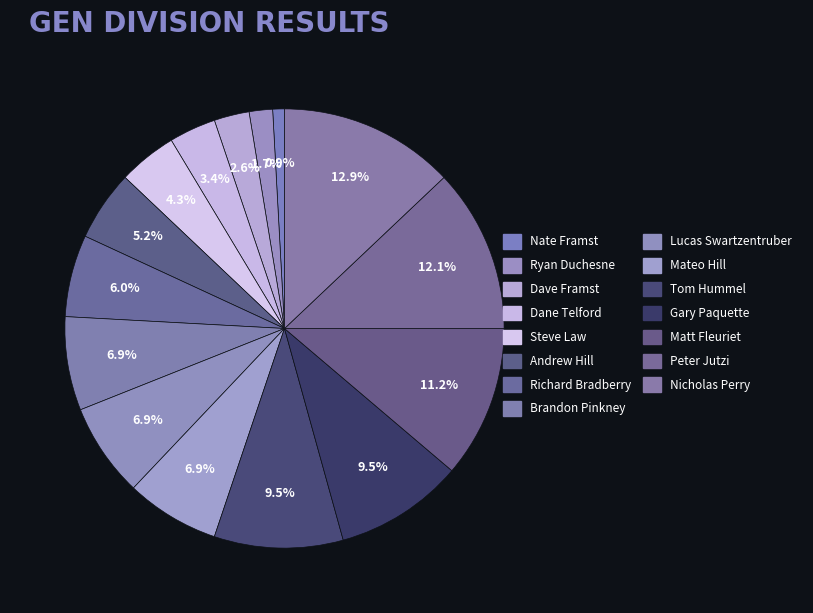

What percentage is the Mateo Hill slice, to the nearest percent?

7%